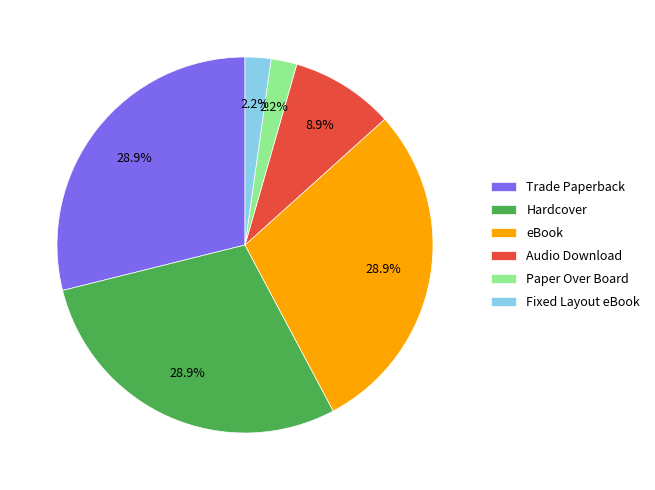

Between Paper Over Board and Trade Paperback, which is larger?

Trade Paperback